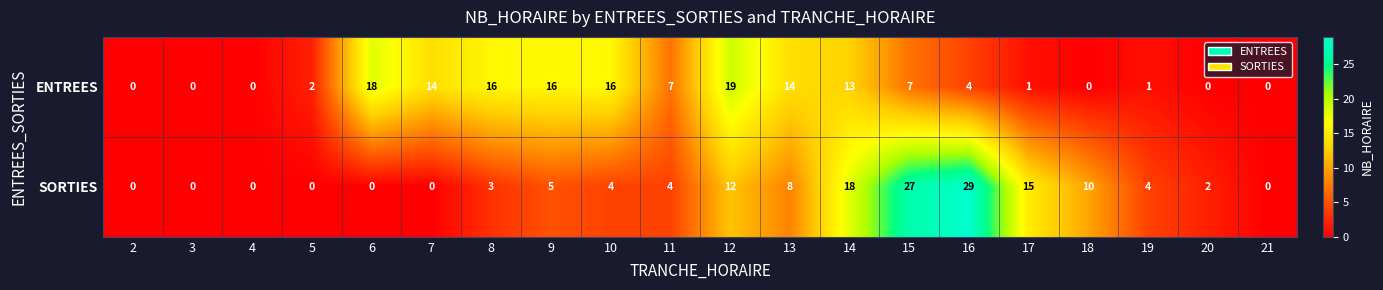

How many data points does each series have?

20